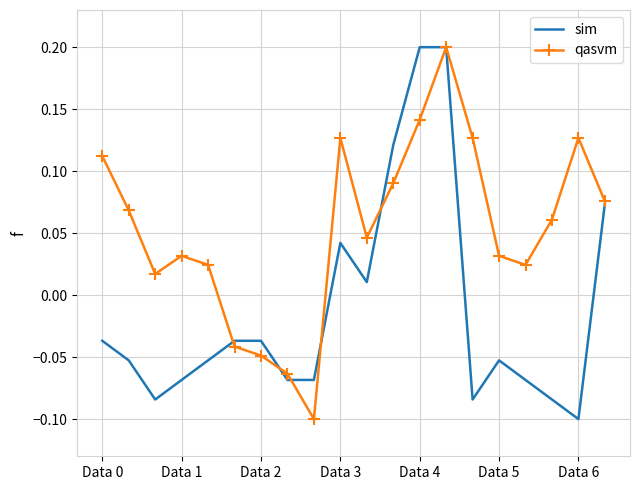

How many interior local peaks does the qasvm series have?

4